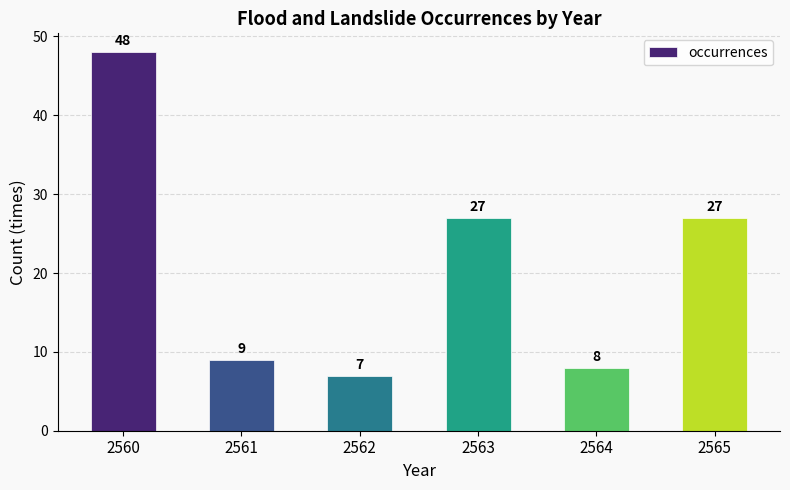

Read the value at 2562, to the nearest 10.

10